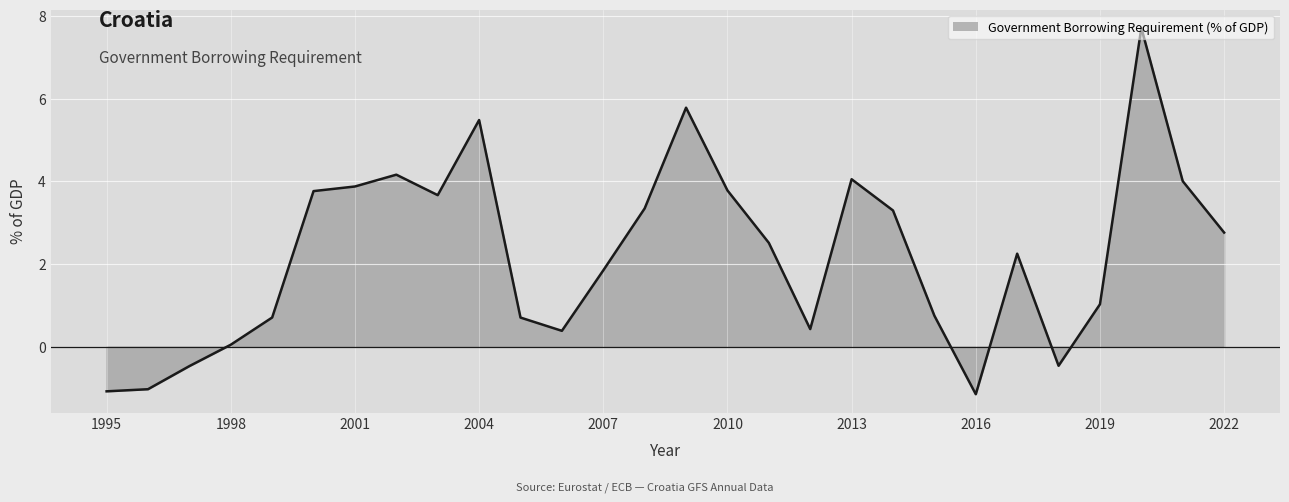

What is the smallest value displayed?

-1.2